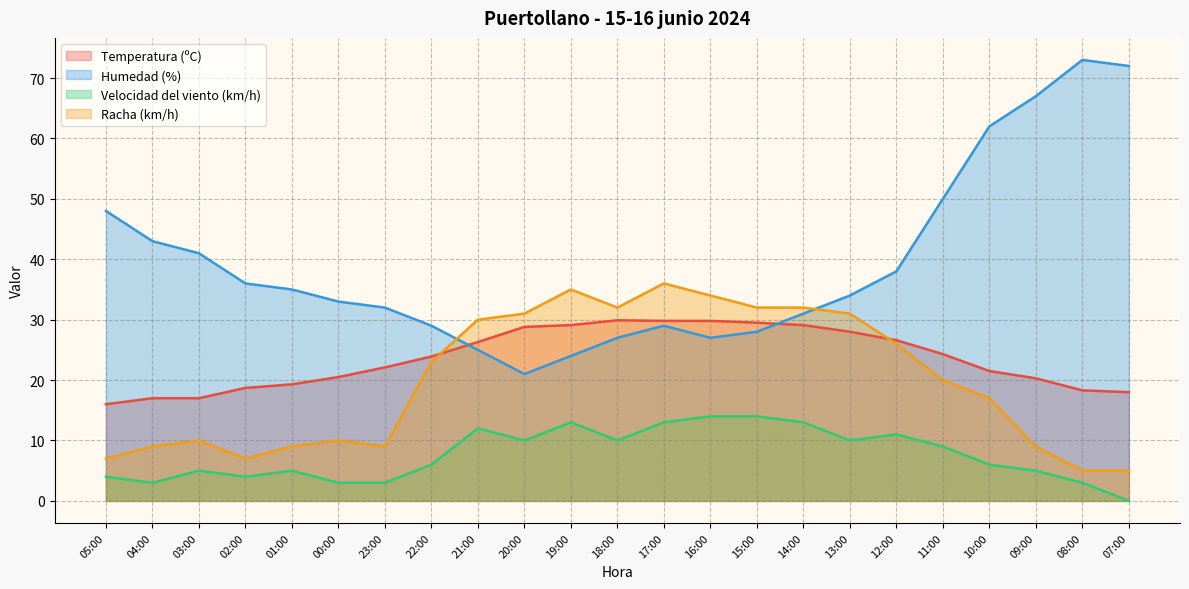

At which label does Velocidad del viento (km/h) reach its peak?

16:00